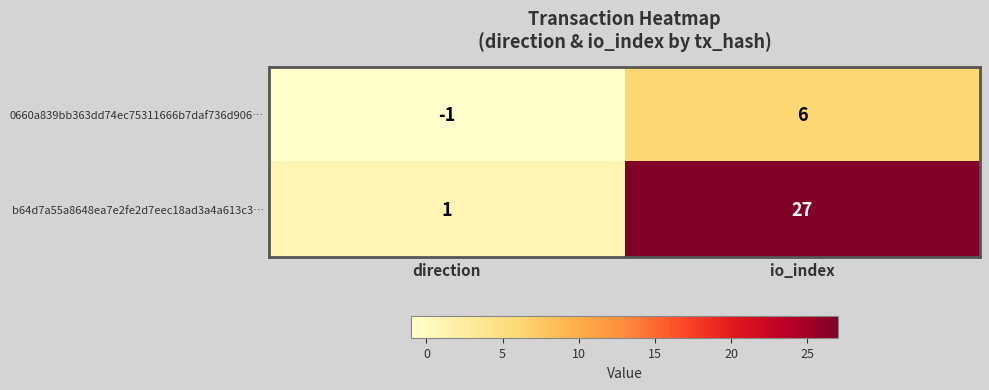

The value of b64d7a55a8648ea7e2fe2d7eec18ad3a4a613c3… at io_index is 46. True or false?

False